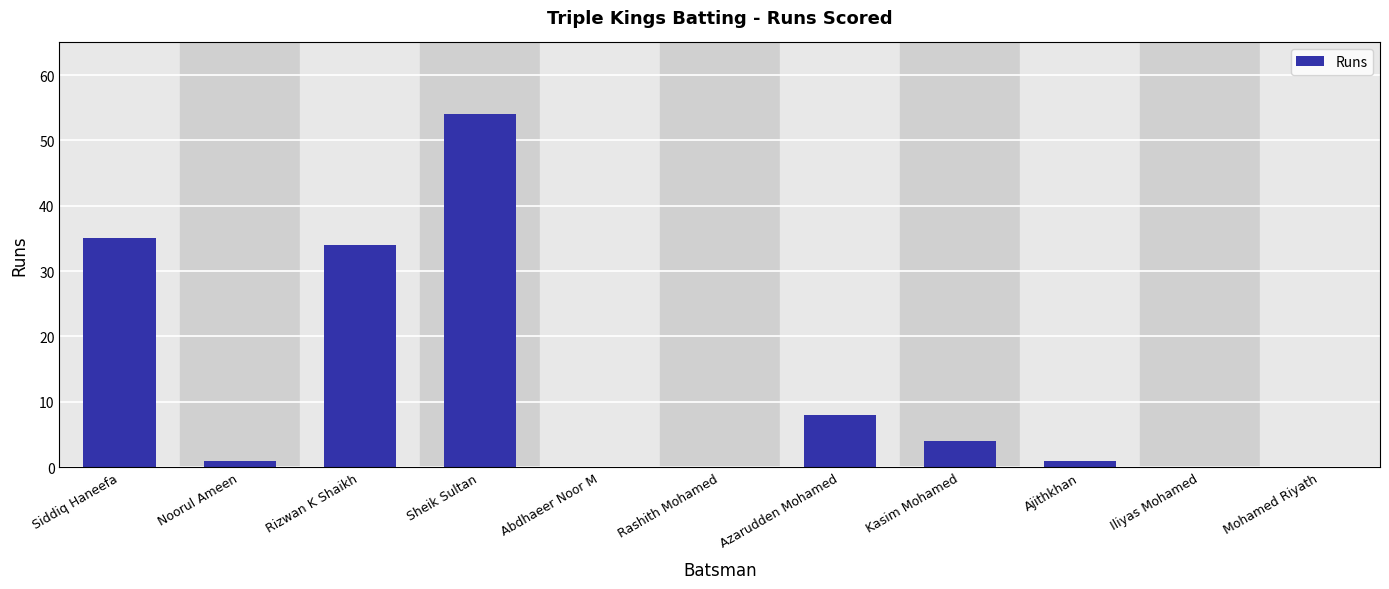

What is the ratio of the value at Sheik Sultan to the value at Ajithkhan?

54.0